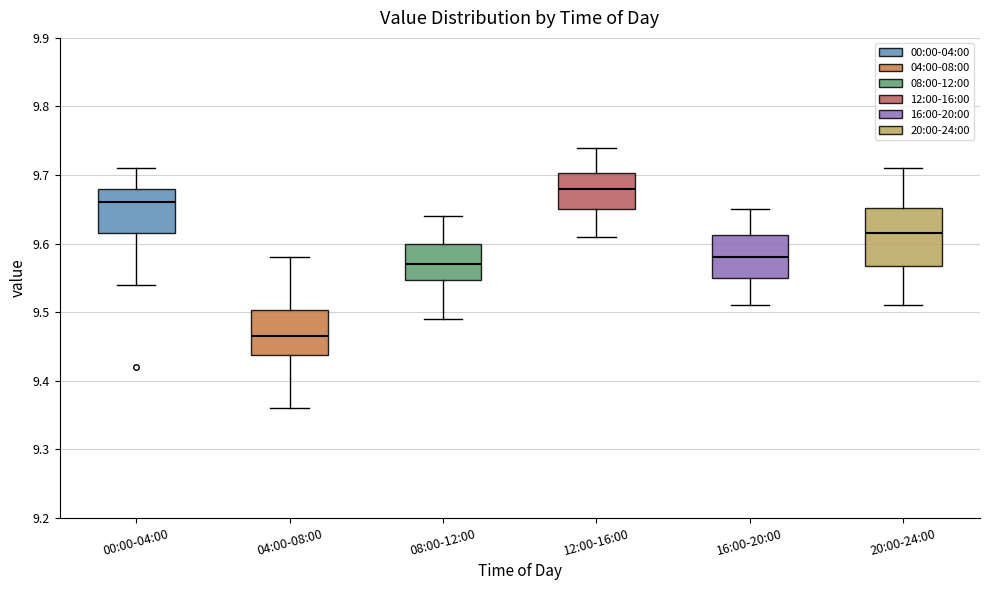

Reading left to right, transcribe this box plot: for each box, give where its median line is, the range the box spans, and where its two whiskers end, as read against the y-axis. The values are not printed on the chart, so give them approximately, as read against the axis.

00:00-04:00: median 9.66, box 9.62 to 9.68, whiskers 9.54 to 9.71
04:00-08:00: median 9.47, box 9.44 to 9.50, whiskers 9.36 to 9.58
08:00-12:00: median 9.57, box 9.55 to 9.60, whiskers 9.49 to 9.64
12:00-16:00: median 9.68, box 9.65 to 9.70, whiskers 9.61 to 9.74
16:00-20:00: median 9.58, box 9.55 to 9.61, whiskers 9.51 to 9.65
20:00-24:00: median 9.62, box 9.57 to 9.65, whiskers 9.51 to 9.71